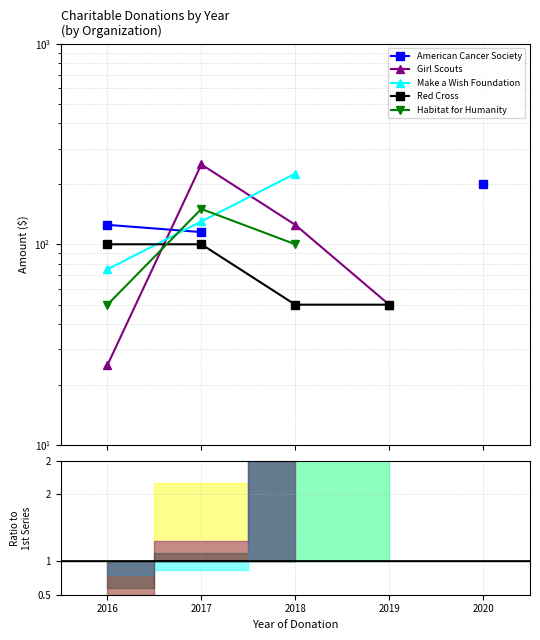

Which series changed the most between 2017 and 2018?

Girl Scouts